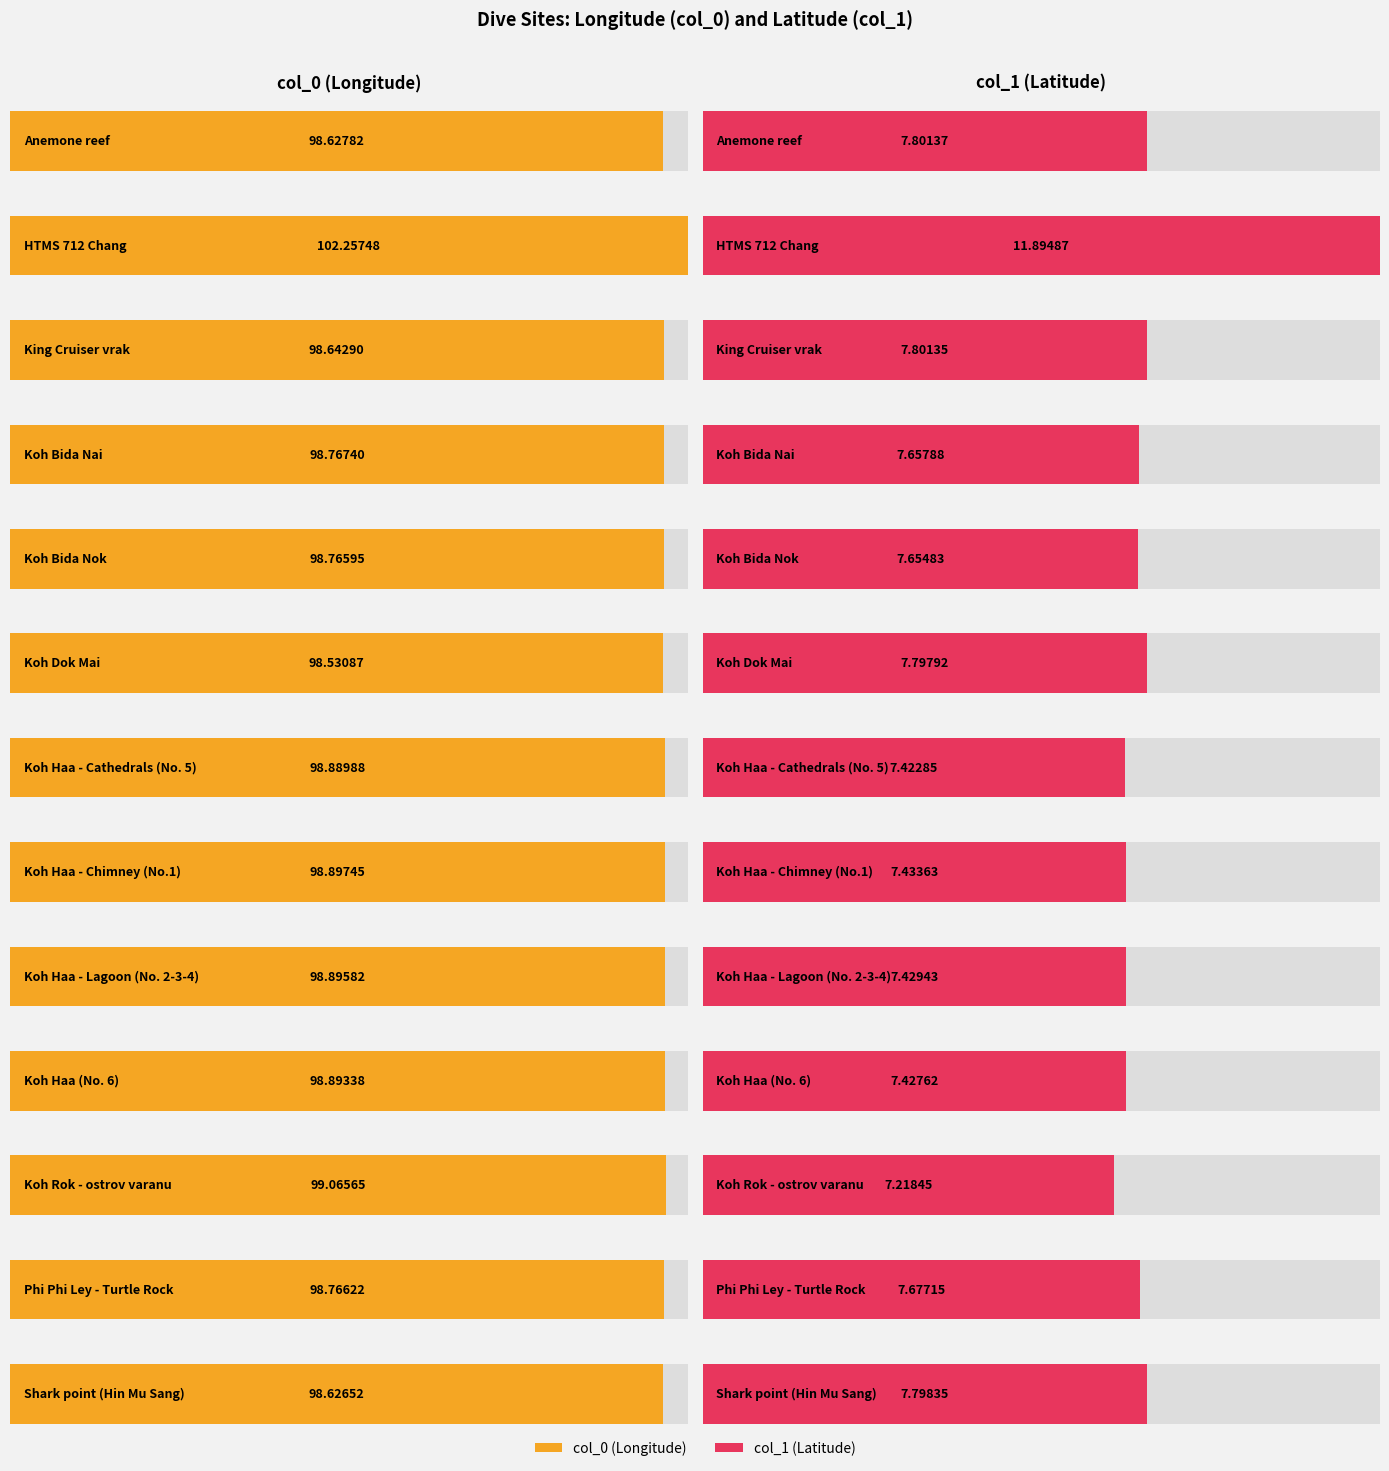

What is the label of the 1st bar from the left?

Anemone reef